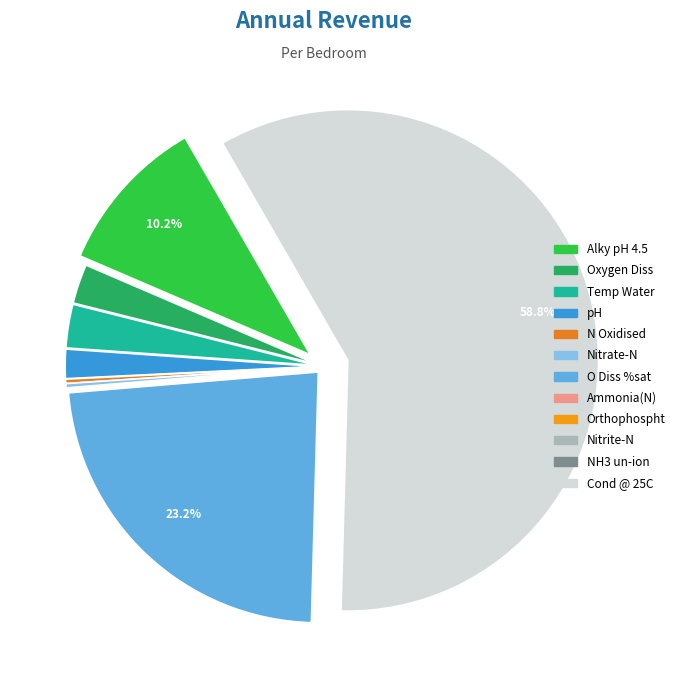

Is it true that Nitrate-N is 1% of the pie?

False